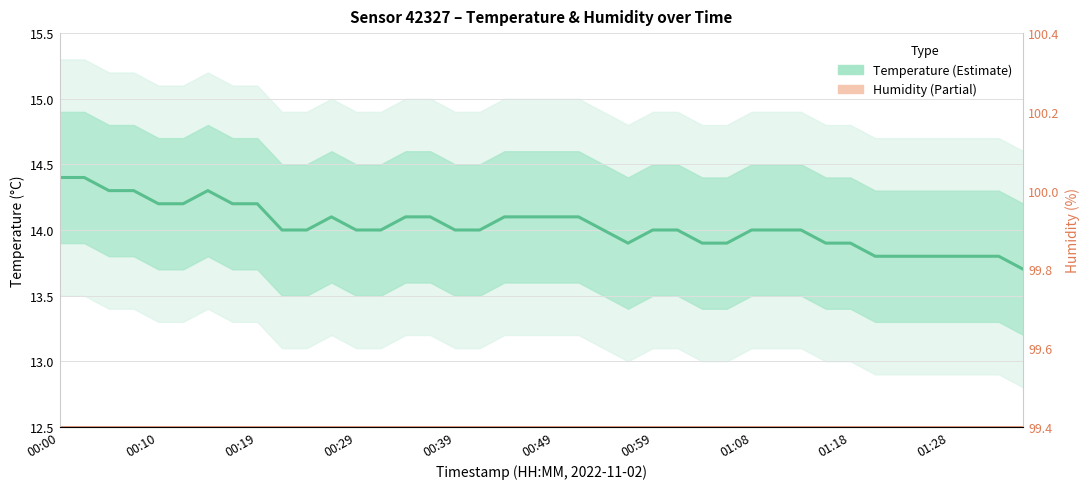

Approximately how many times larger is the value at 28 compared to 38?

1.0